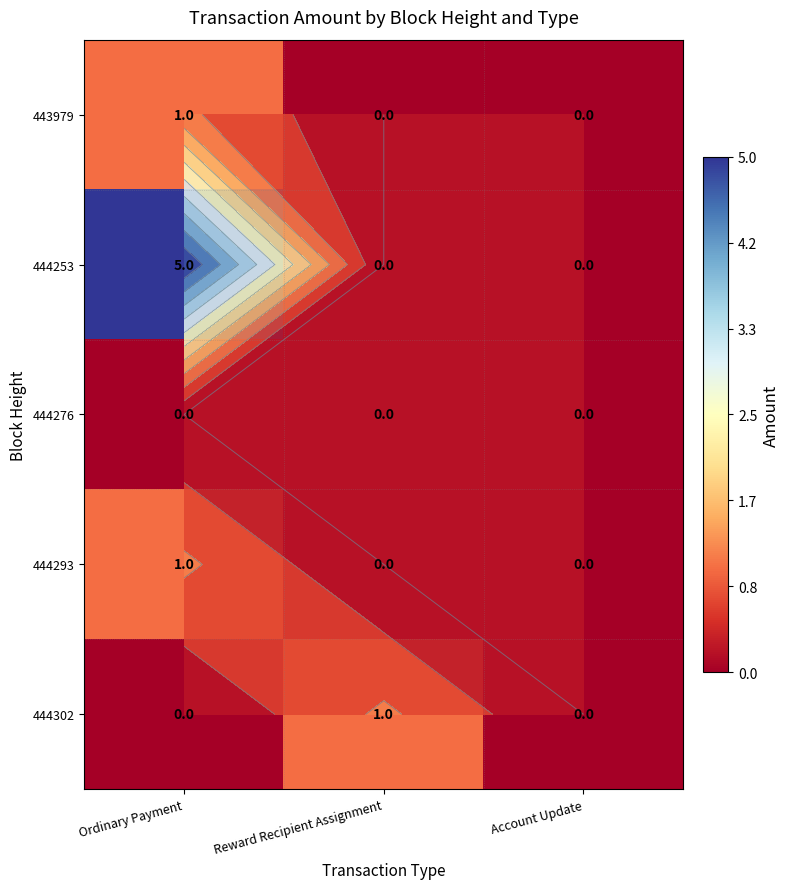

At which label does 443979 reach its minimum?

Reward Recipient Assignment